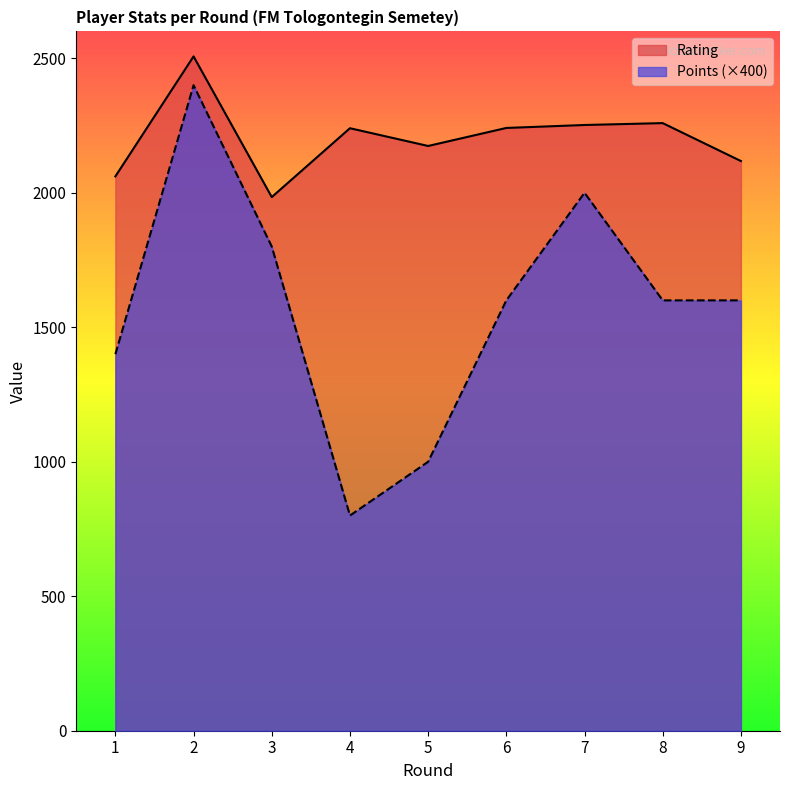

True or false: Points and Rating cross at least once.

False